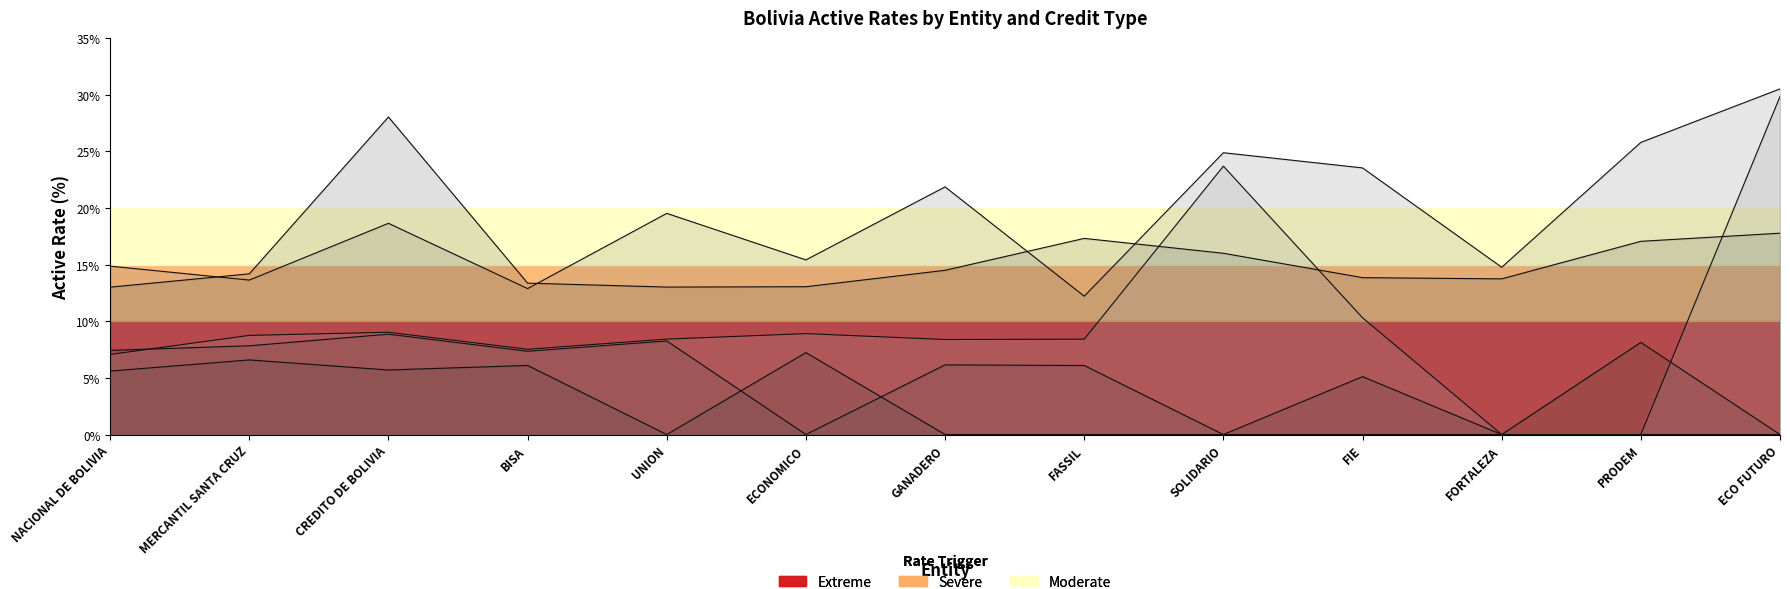

How many interior local peaks does the Micro-credito MN series have?

2